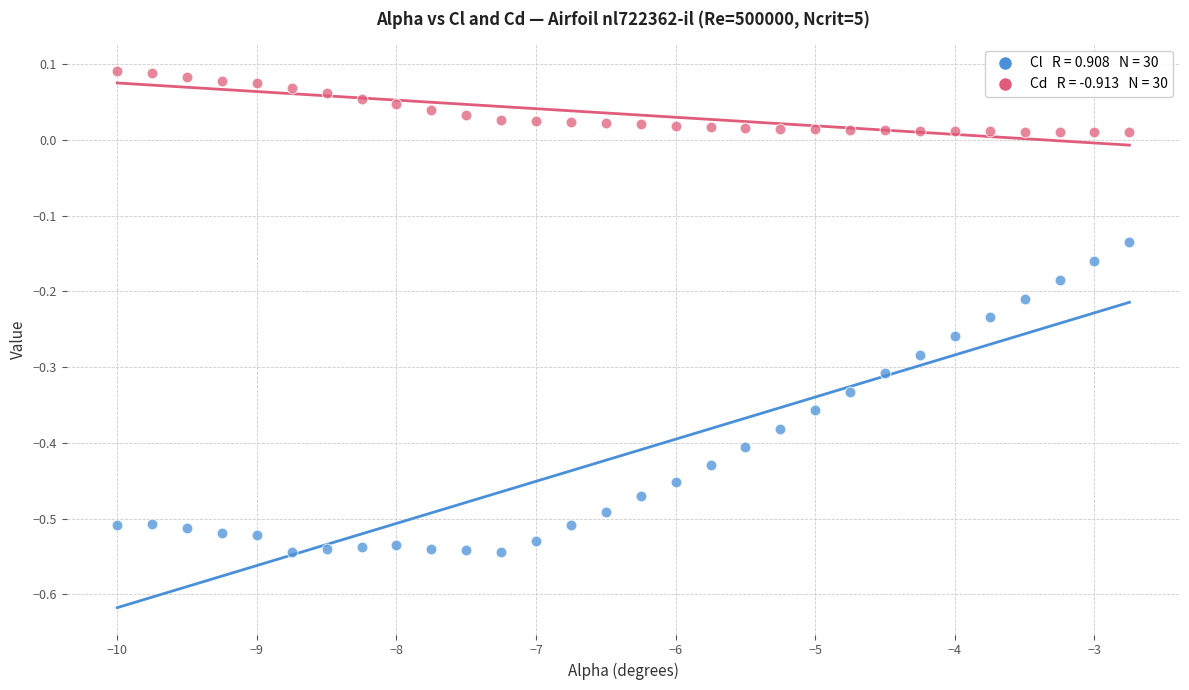

Across all data points, what is the range of X values (max minus min)?

7.2